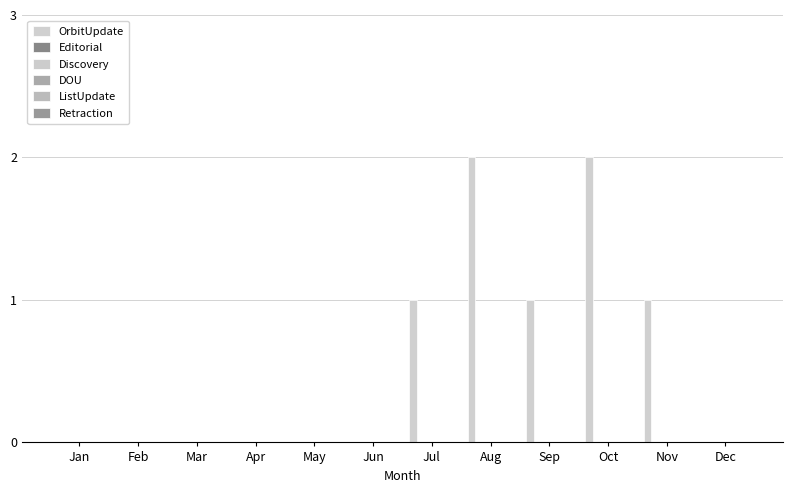

How many distinct data groups are displayed?

1